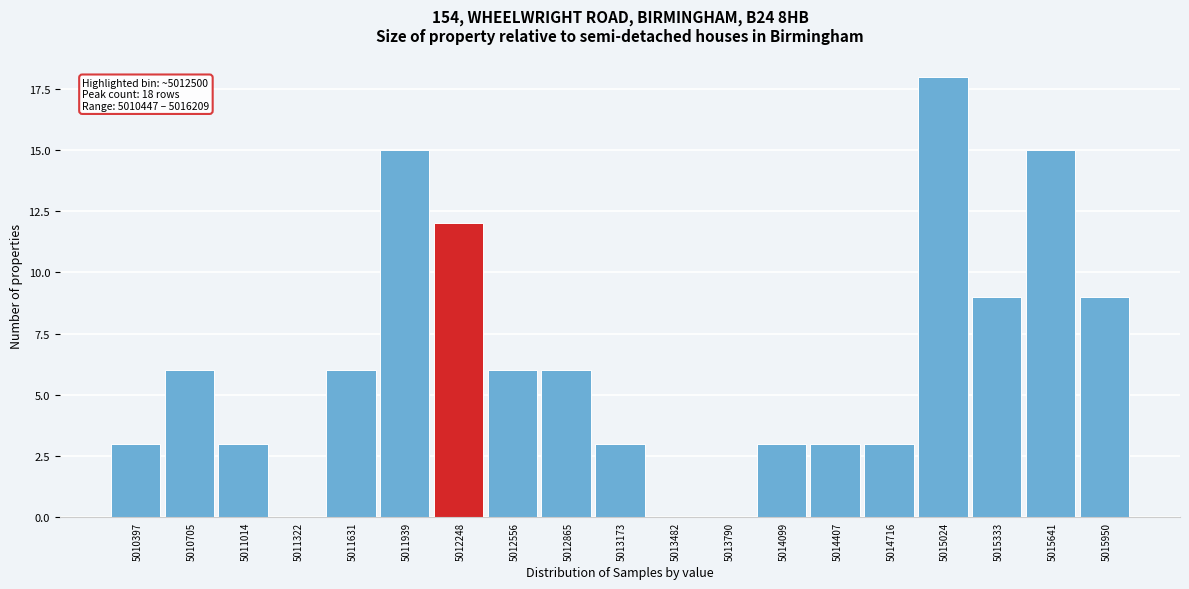

Reading left to right, extract all data points from this chart.

5010397=3	5010705=6	5011014=3	5011322=0	5011631=6	5011939=15	5012248=12	5012556=6	5012865=6	5013173=3	5013482=0	5013790=0	5014099=3	5014407=3	5014716=3	5015024=18	5015333=9	5015641=15	5015950=9